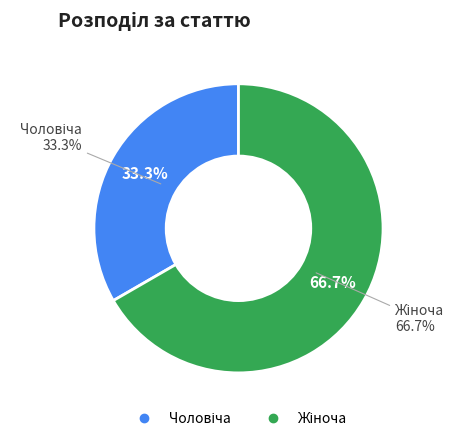

To the nearest percent, what is the combined percentage of Жіноча and Чоловіча?

100%